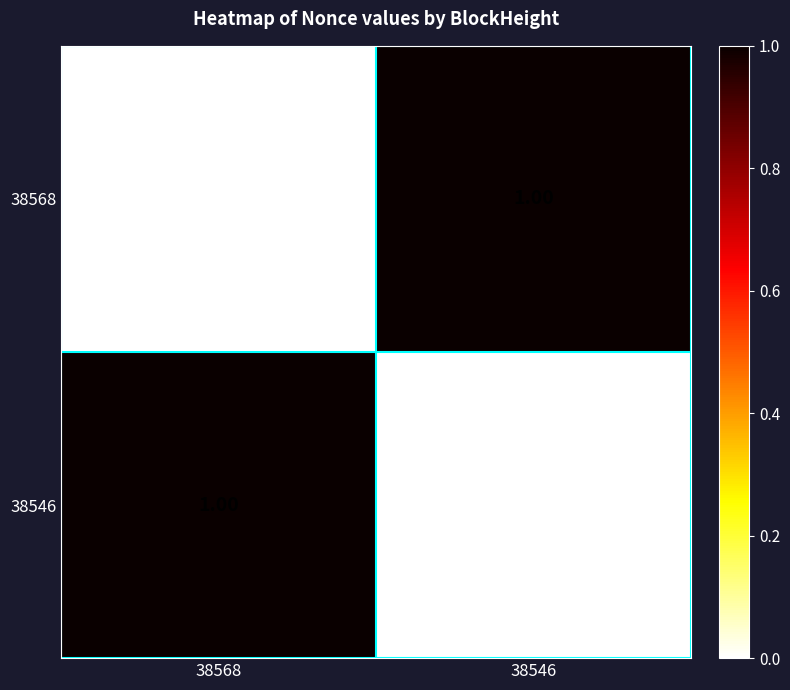

How many series are shown in this chart?

2